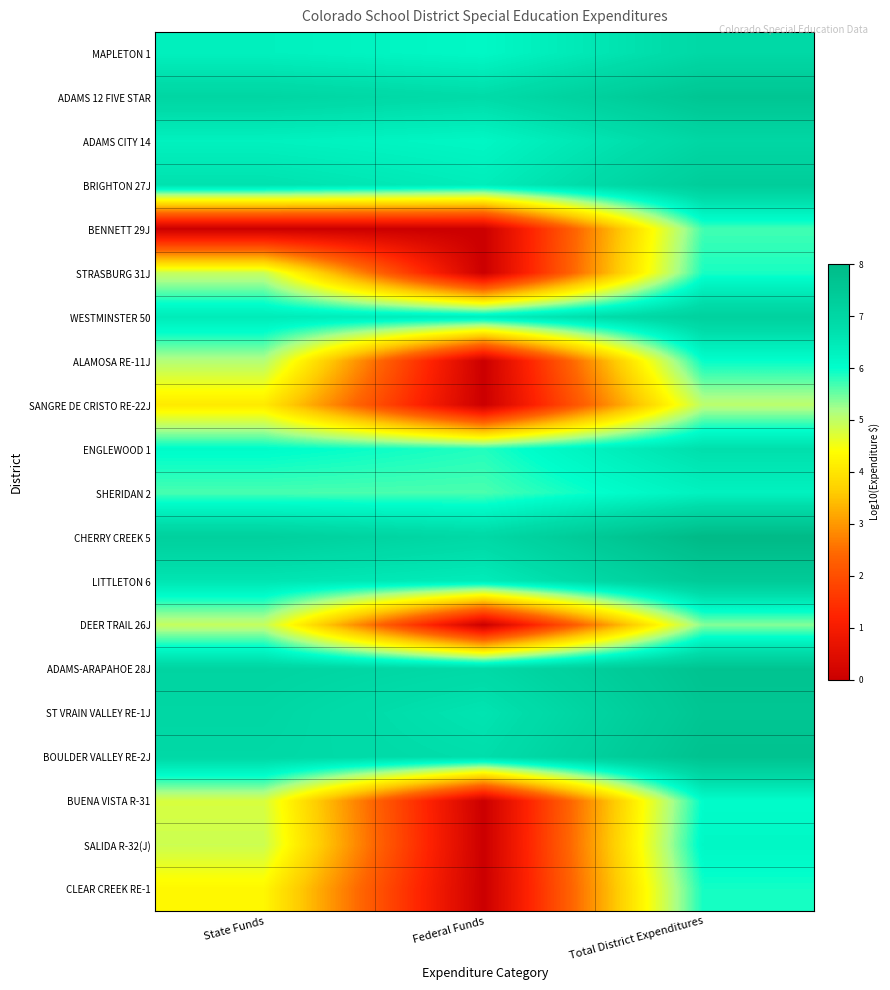

At which category is the sum across all series the highest?

Total District Expenditures